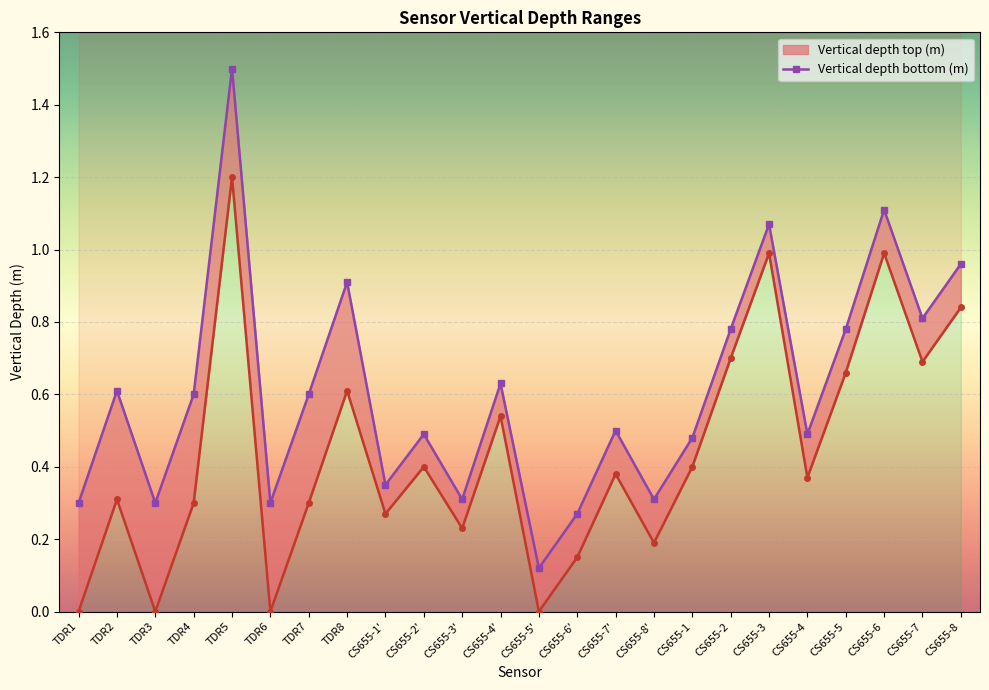

How many data points in Vertical depth top (m) are above 0?

20